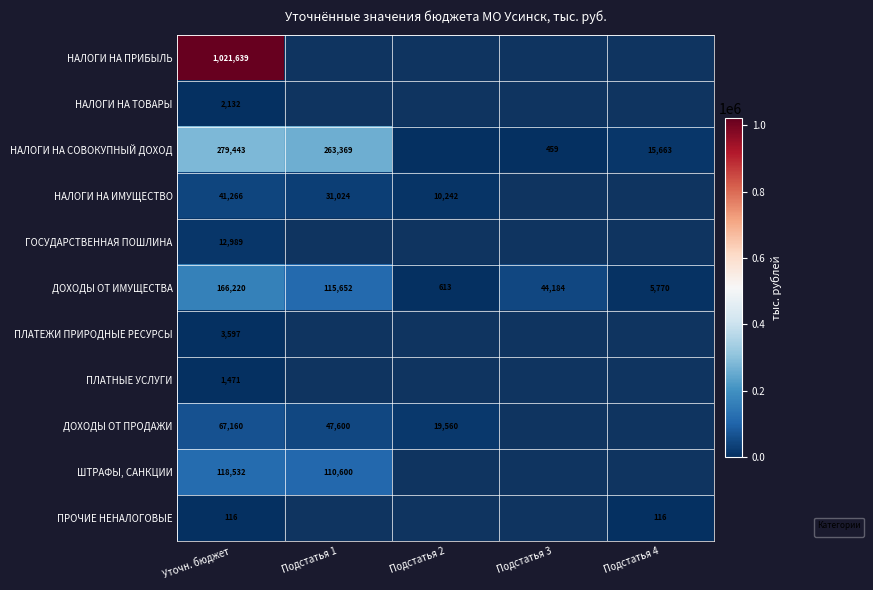

What is the average value of the НАЛОГИ НА СОВОКУПНЫЙ ДОХОД series?

111777.2